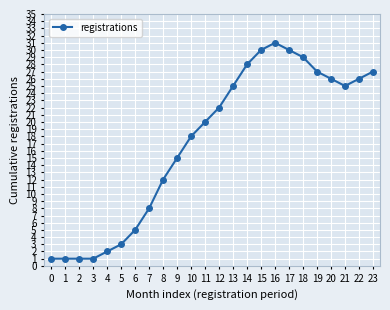

What is the difference between the values at 0 and 10?

17